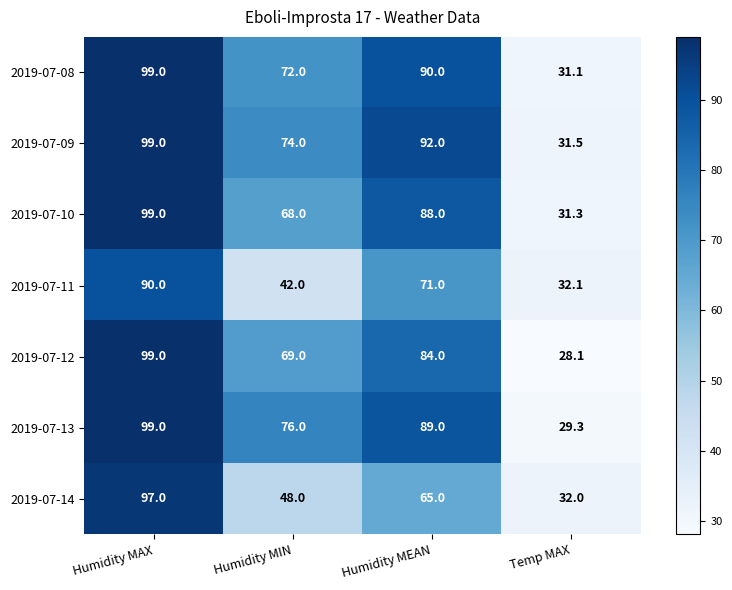

What is the total value across all series at Humidity MIN?

449.0